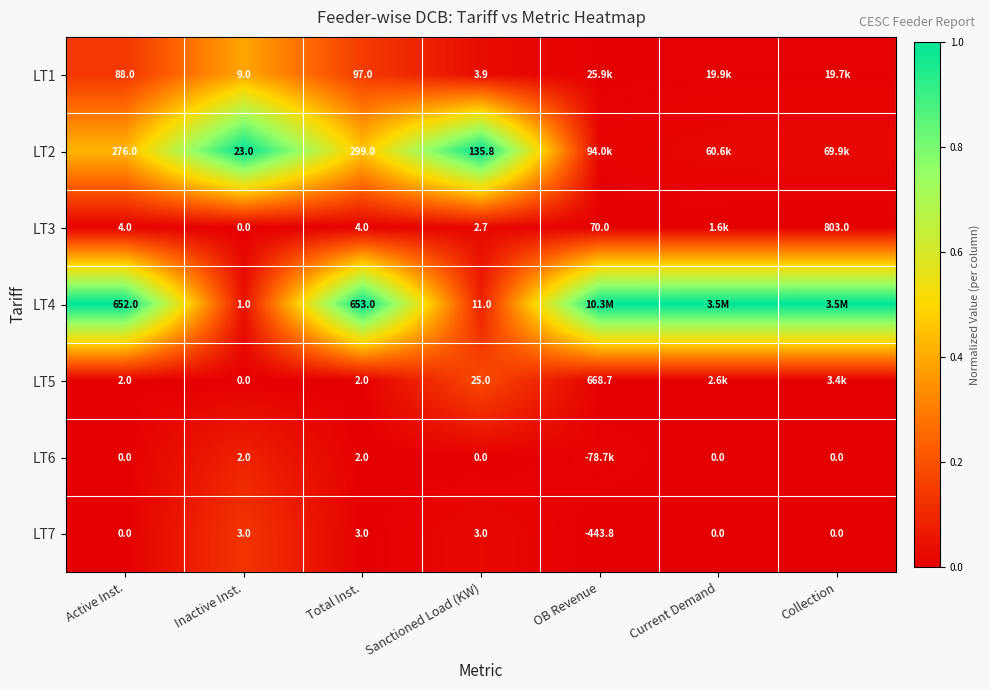

Is the value of LT7 at Inactive Inst. greater than the value of LT6 at Inactive Inst.?

Yes